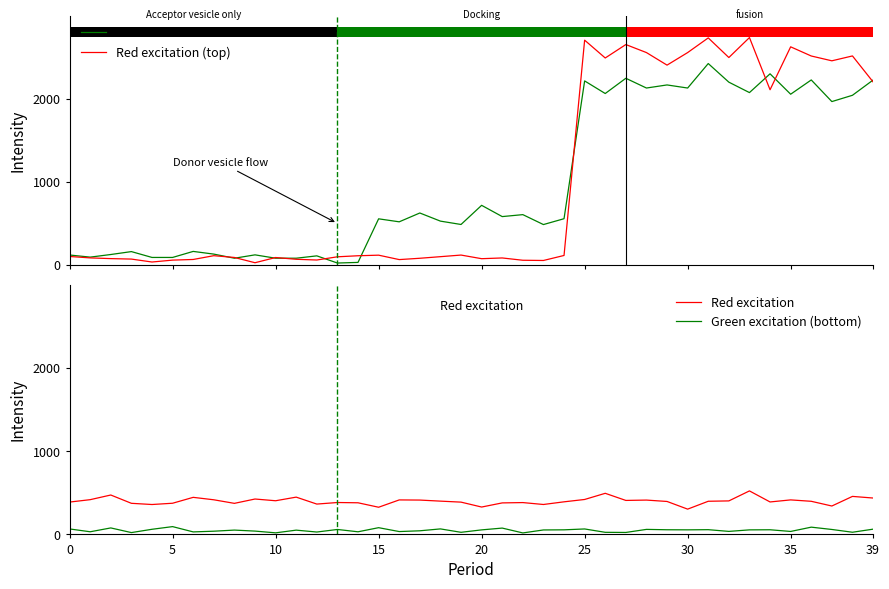

True or false: Red excitation has a value of 158.9 at 11.

False